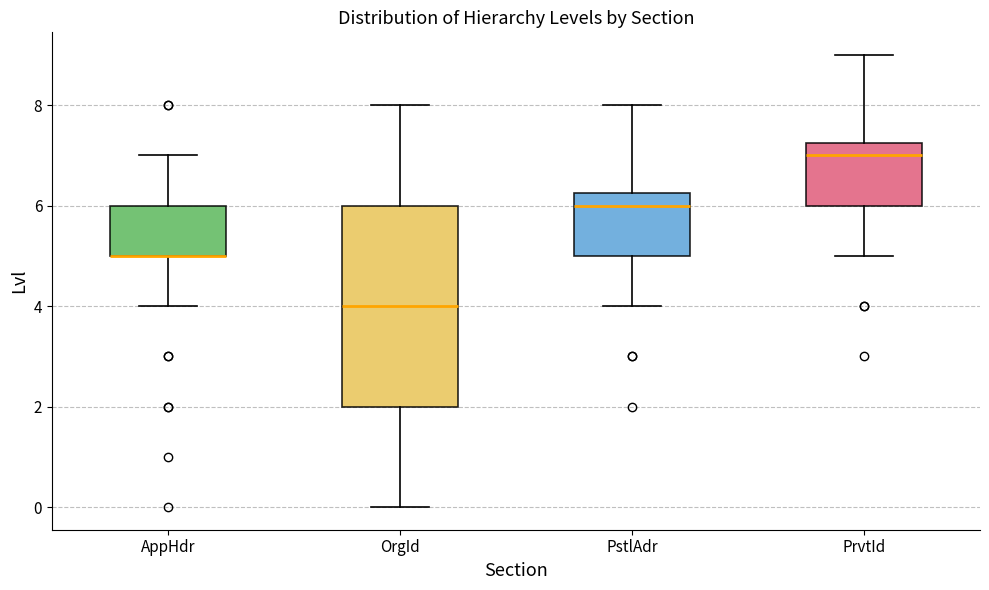

Where does the upper whisker of the box for AppHdr end on the y-axis? The values are not printed on the chart, so give them approximately, as read against the axis.

7.0